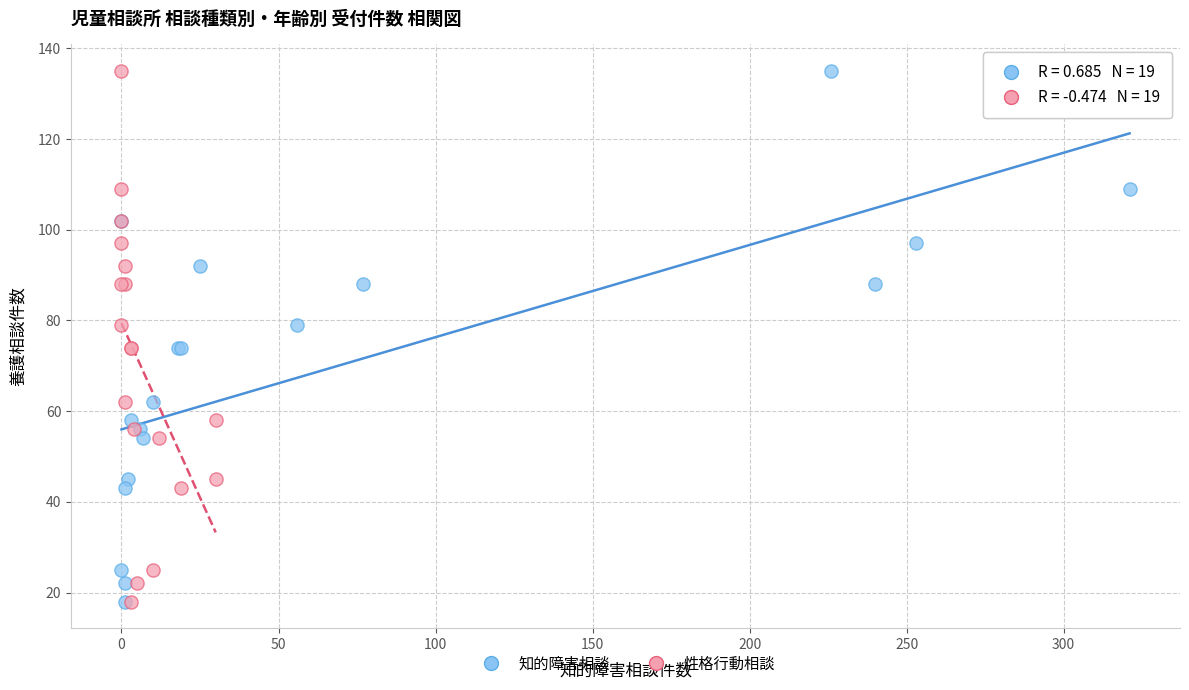

What are all the series names shown in the legend?

知的障害相談, 性格行動相談